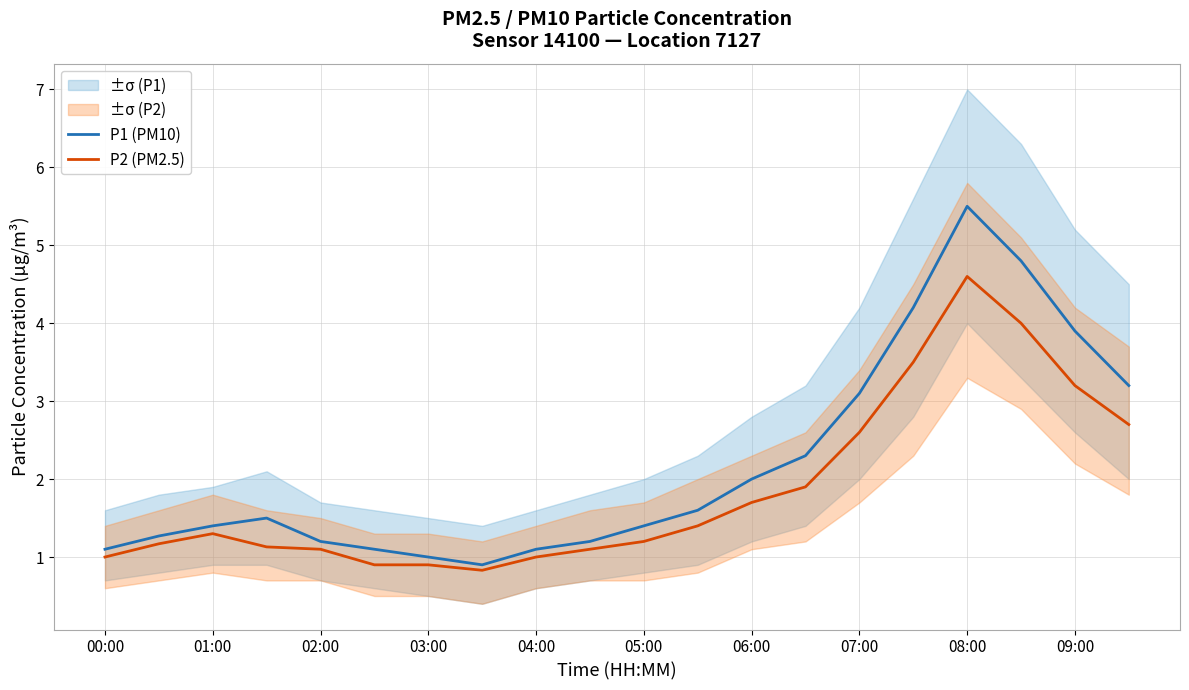

True or false: P2 (PM2.5) has more than 1 interior local peaks.

True